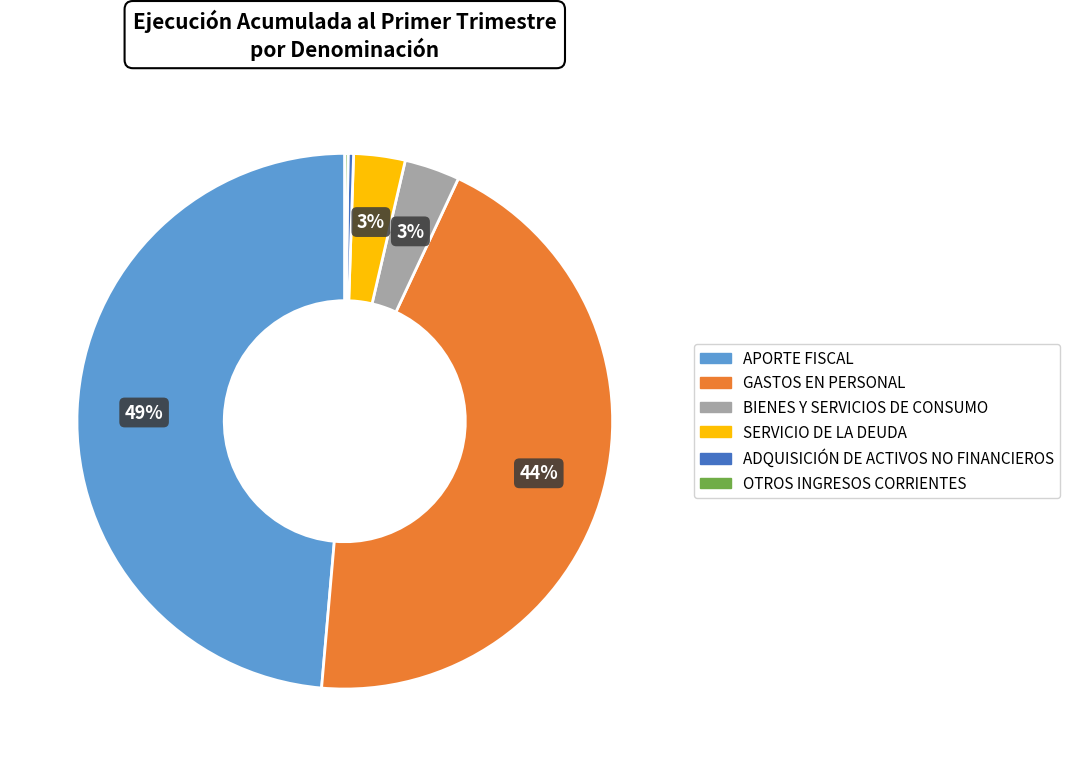

Which has a higher value, APORTE FISCAL or SERVICIO DE LA DEUDA?

APORTE FISCAL